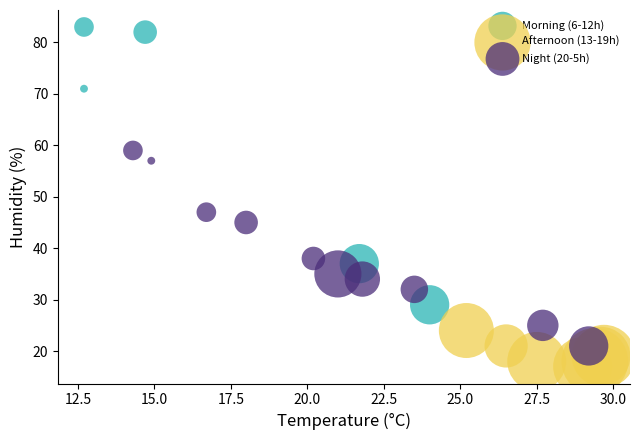

Which series contains the lowest Y value?

Afternoon (13-19h)